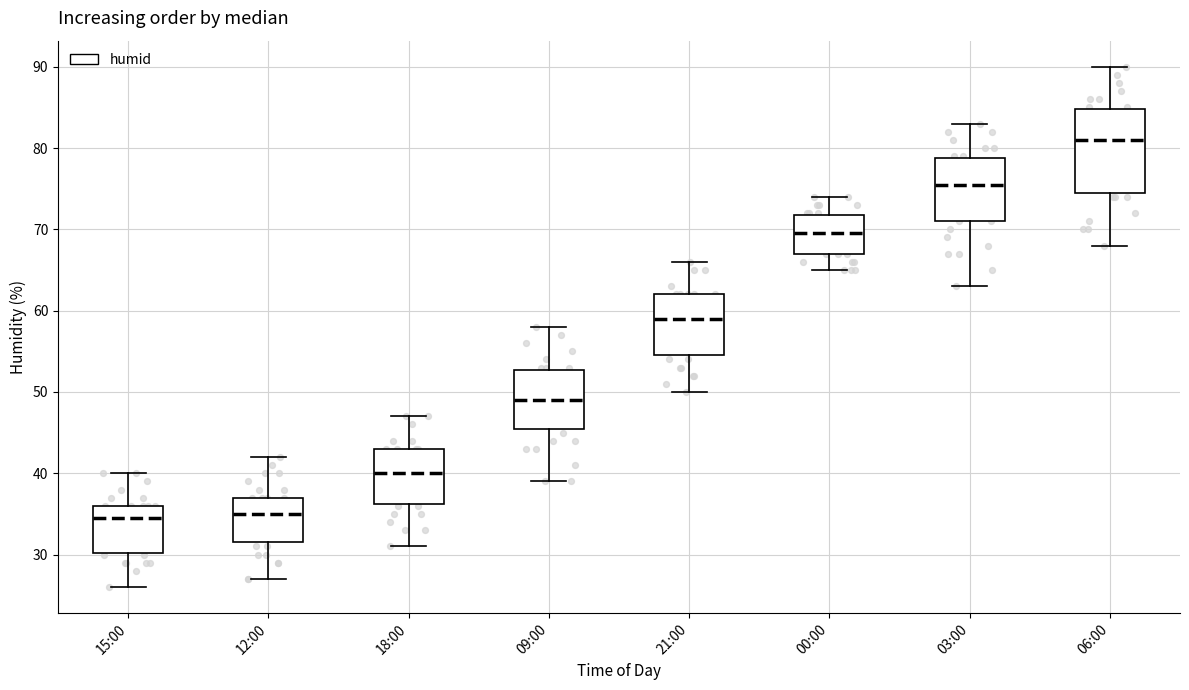

Reading left to right, transcribe this box plot: for each box, give where its median line is, the range the box spans, and where its two whiskers end, as read against the y-axis. The values are not printed on the chart, so give them approximately, as read against the axis.

15:00: median 35, box 30 to 36, whiskers 26 to 40
12:00: median 35, box 32 to 37, whiskers 27 to 42
18:00: median 40, box 36 to 43, whiskers 31 to 47
09:00: median 49, box 46 to 53, whiskers 39 to 58
21:00: median 59, box 55 to 62, whiskers 50 to 66
00:00: median 70, box 67 to 72, whiskers 65 to 74
03:00: median 76, box 71 to 79, whiskers 63 to 83
06:00: median 81, box 75 to 85, whiskers 68 to 90